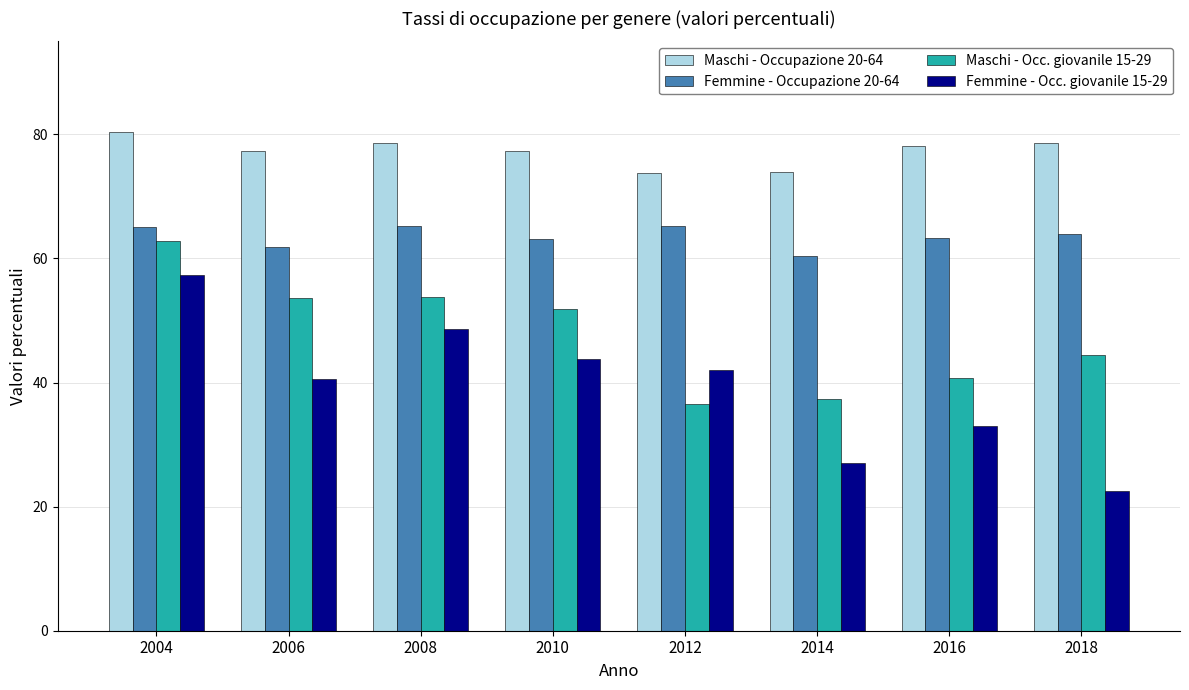

Does the chart contain any negative values?

No